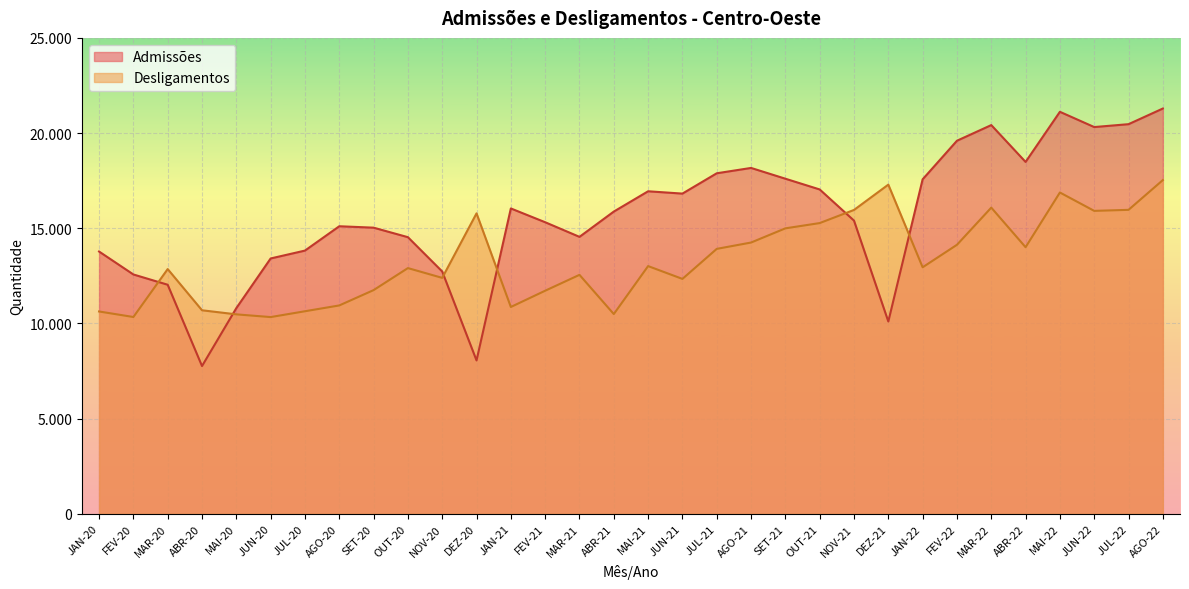

Reading left to right, list all the values displayed in this chart.

Admissões: 13780	12575	12035	7765	10807	13415	13829	15107	15033	14533	12731	8060	16042	15318	14550	15878	16944	16822	17889	18170	17604	17040	15403	10105	17572	19598	20420	18485	21118	20317	20468	21290
Desligamentos: 10631	10341	12858	10694	10480	10337	10643	10948	11753	12910	12396	15784	10867	11721	12555	10495	13015	12342	13919	14252	14997	15274	15964	17293	12952	14133	16085	14006	16880	15915	15969	17532